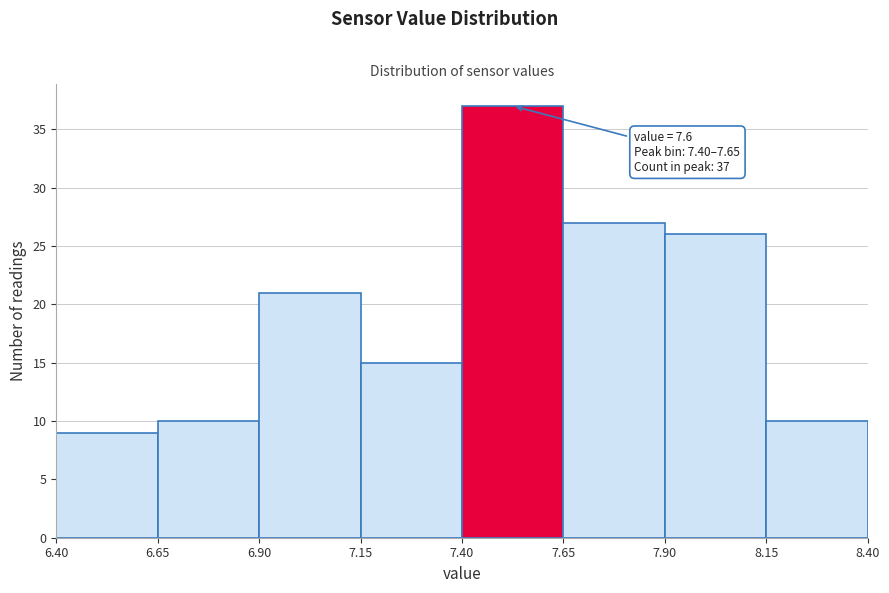

Which range on the x-axis has the tallest bar?

7.40 to 7.65